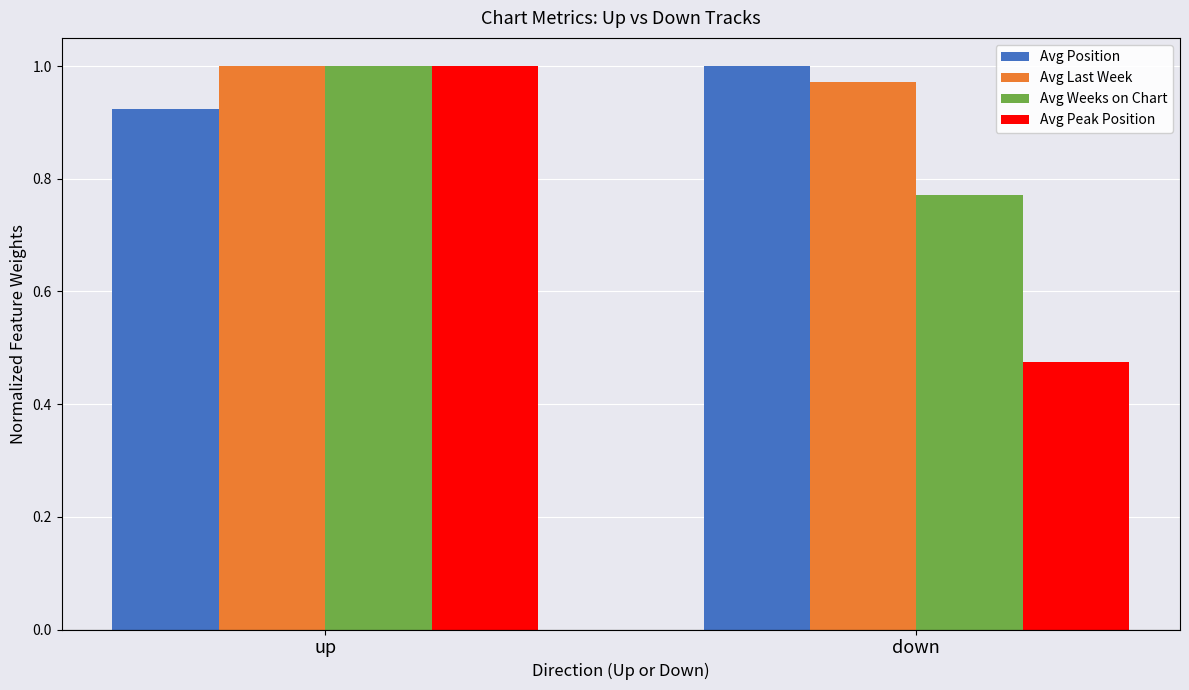

At which label is Avg Position closest to 0?

up